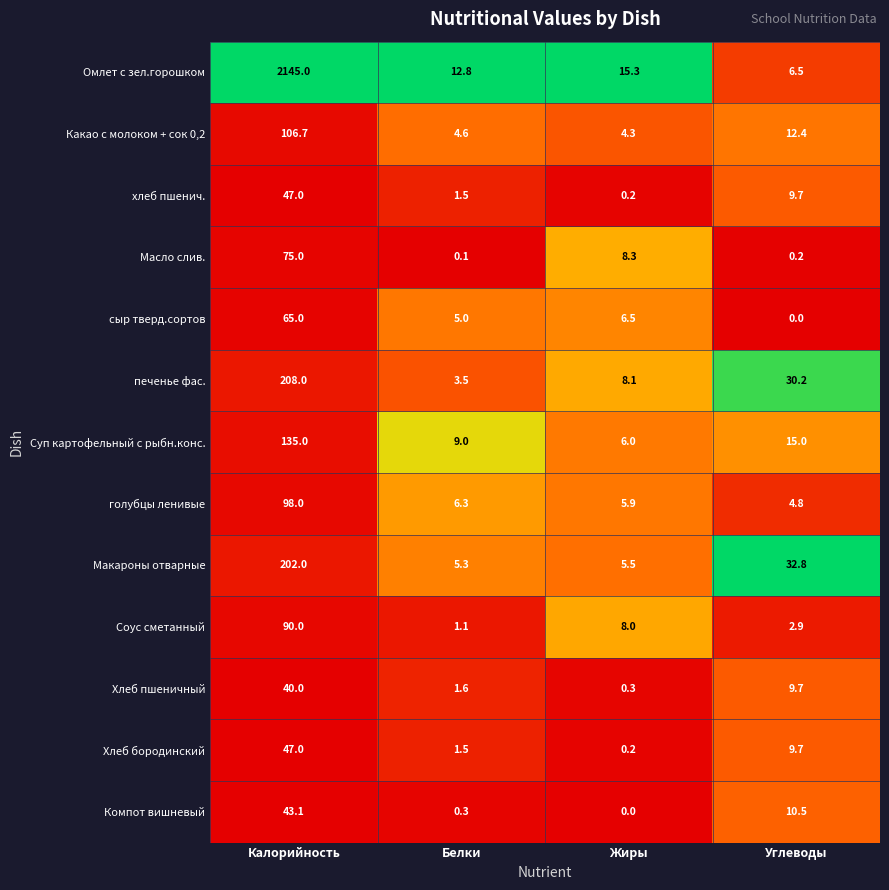

Between Калорийность and Белки, which series saw the biggest shift?

Омлет с зел.горошком